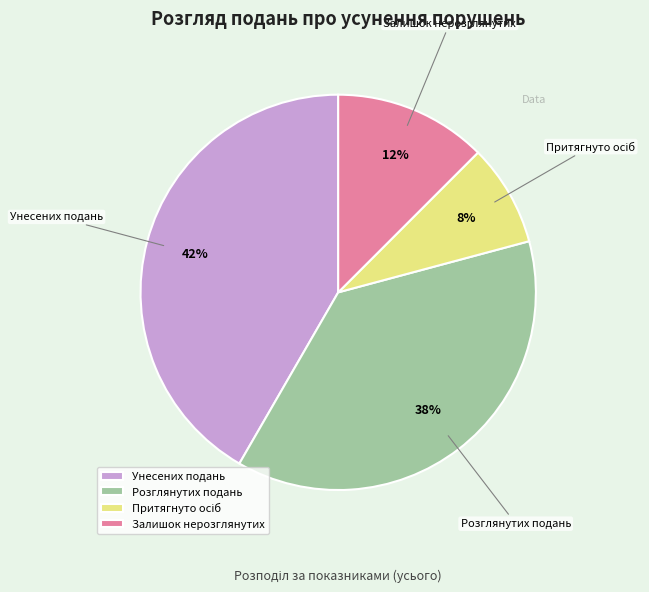

How many segments does this pie chart have?

4